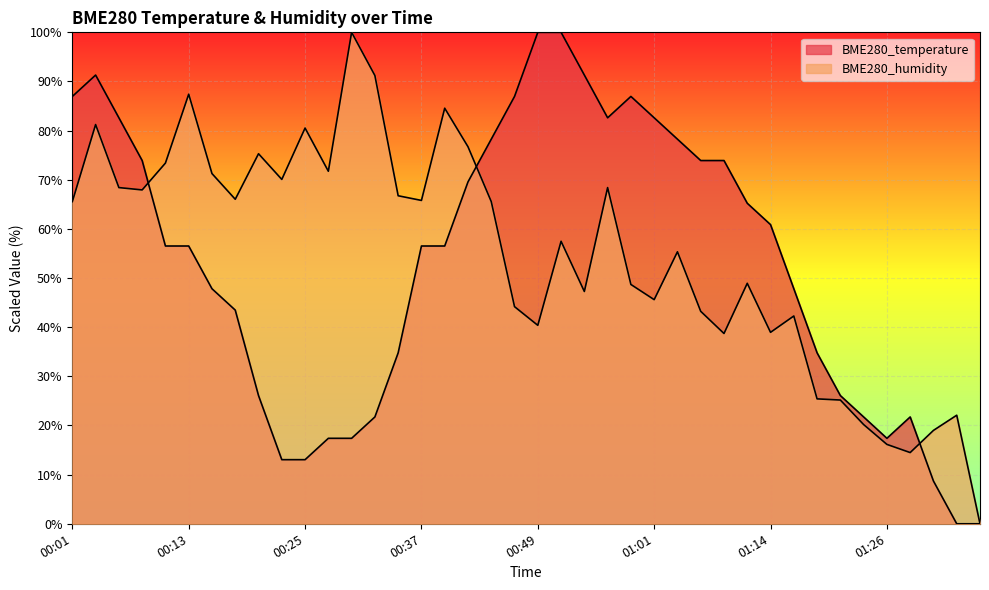

In BME280_temperature, how many points are higher than both neighbors (excluding endpoints)?

3